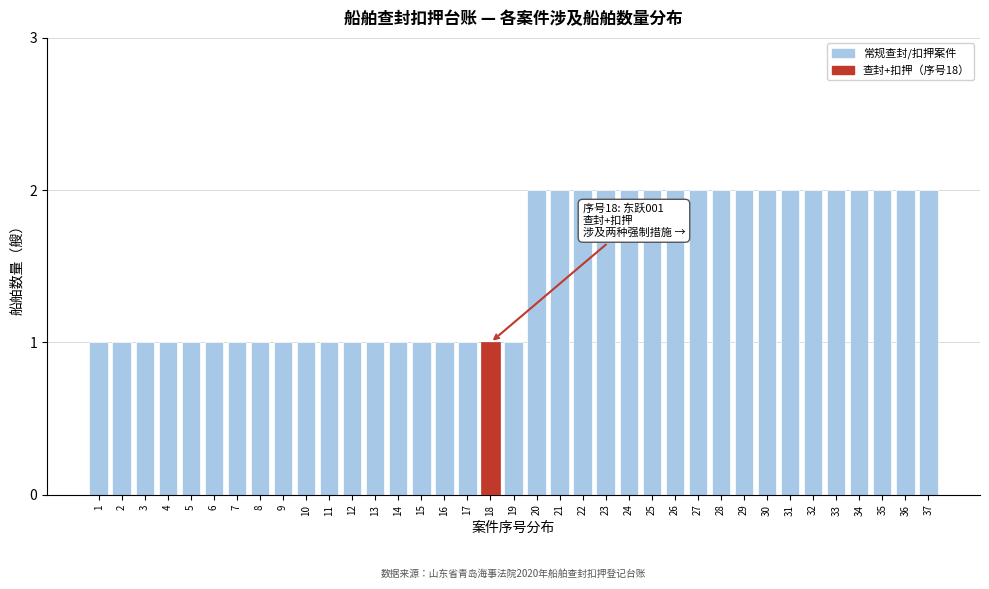

What is the sum of all values?

55